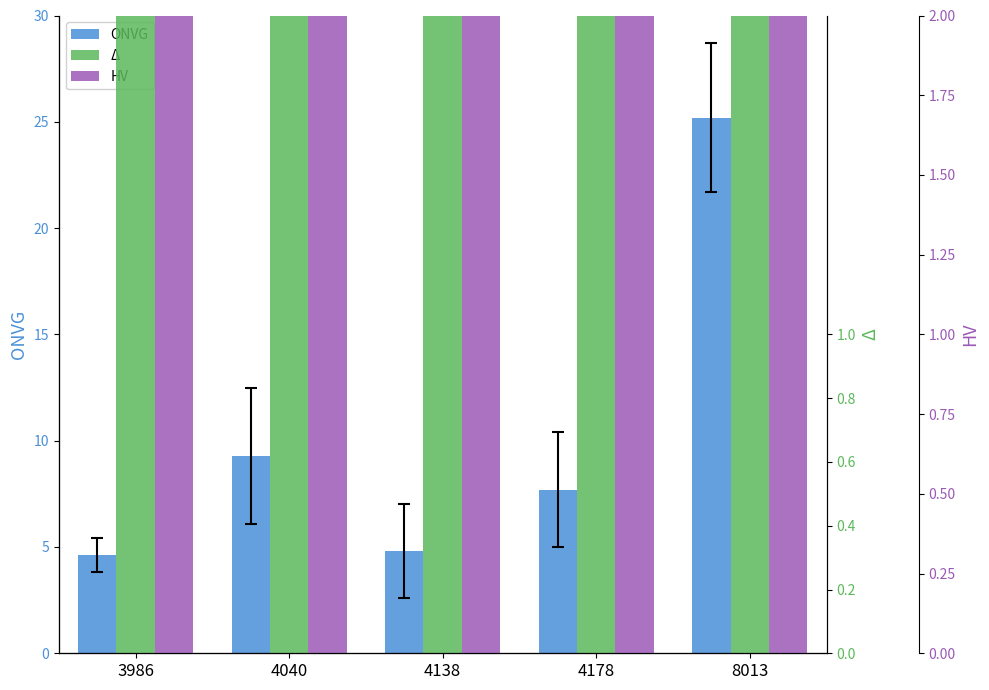

What is the value of the HV bar at the 5th from the left?

19.5